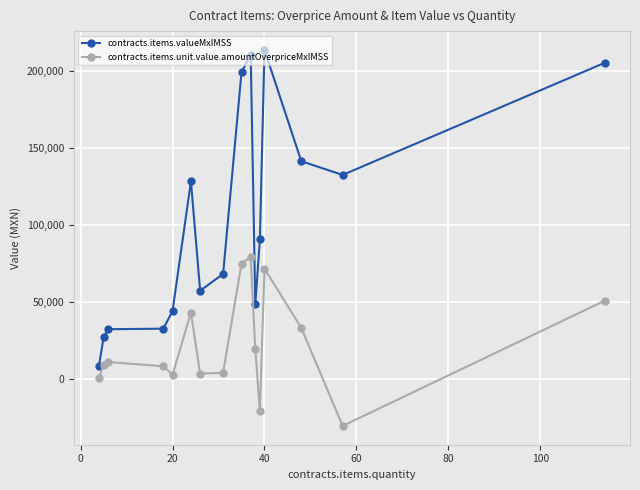

Does the chart display data point markers on the line(s)?

Yes